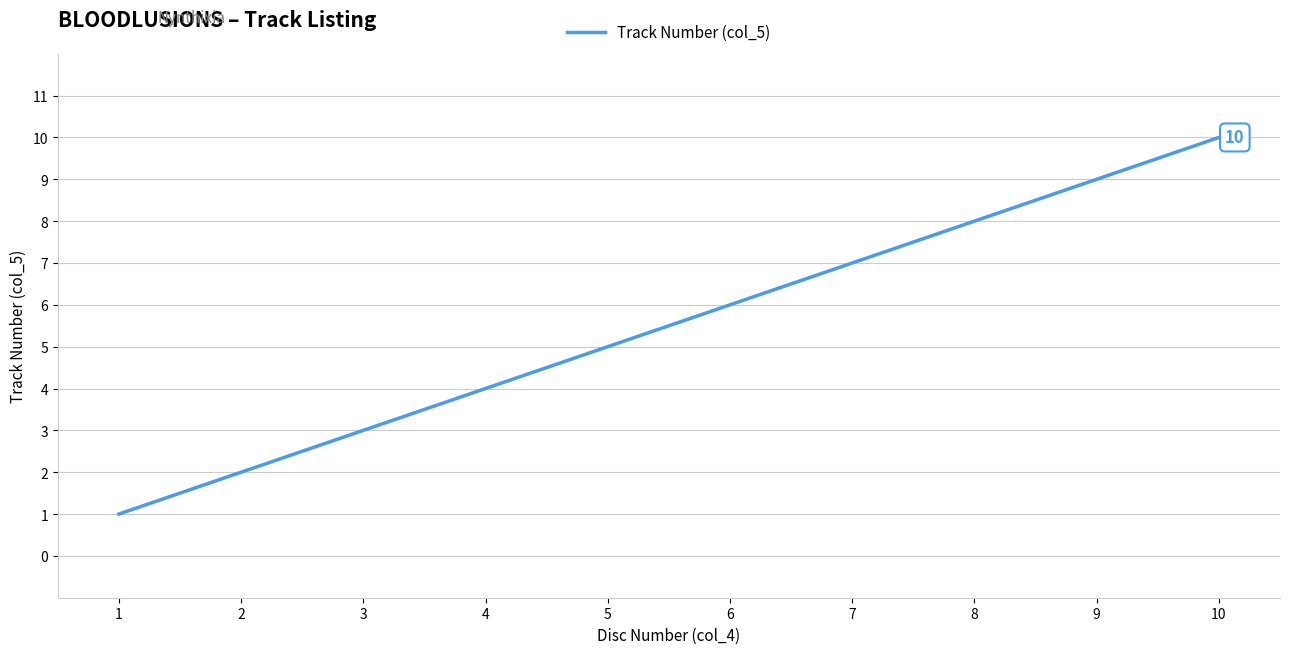

True or false: the data has more than 2 interior local peaks.

False